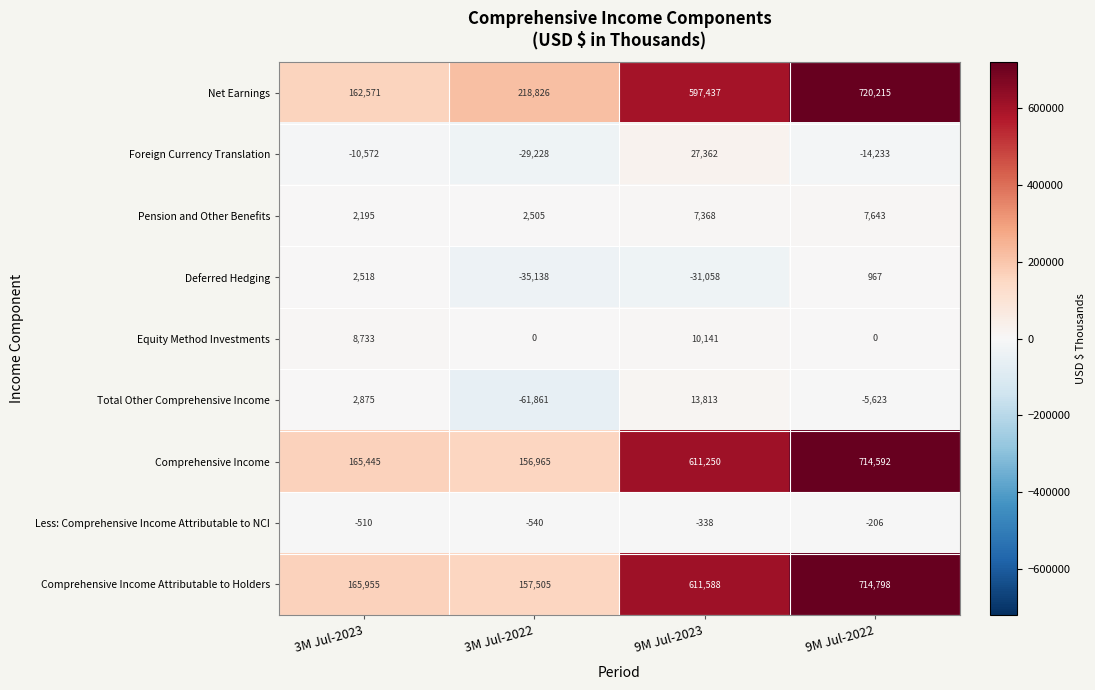

What is the total value across all series at 9M Jul-2022?

2138153